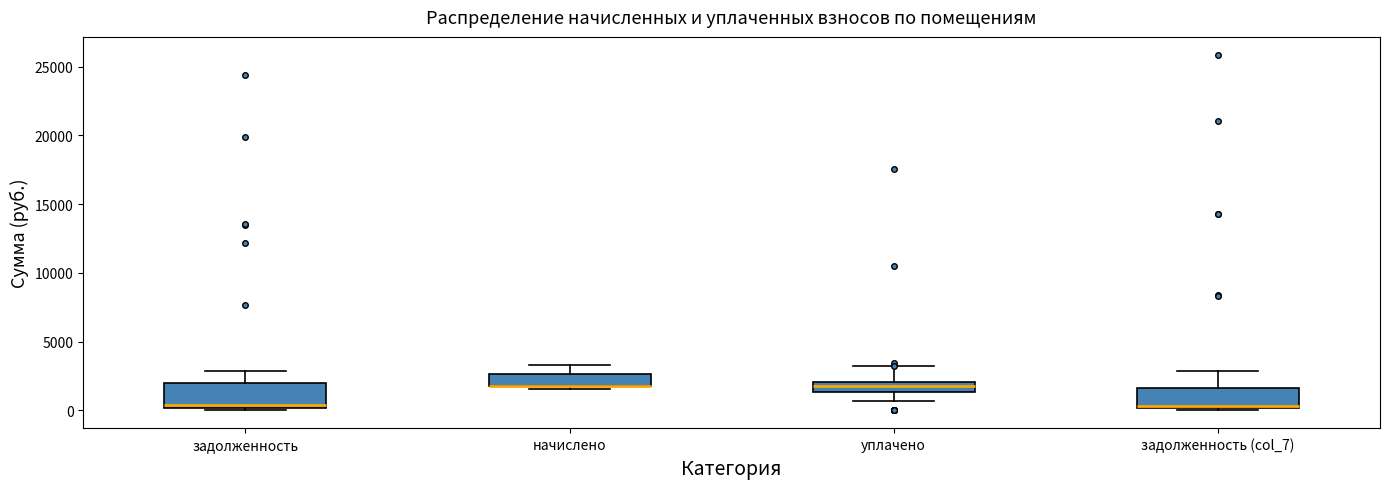

Where is the lower edge of the box for начислено on the y-axis? The values are not printed on the chart, so give them approximately, as read against the axis.

1500